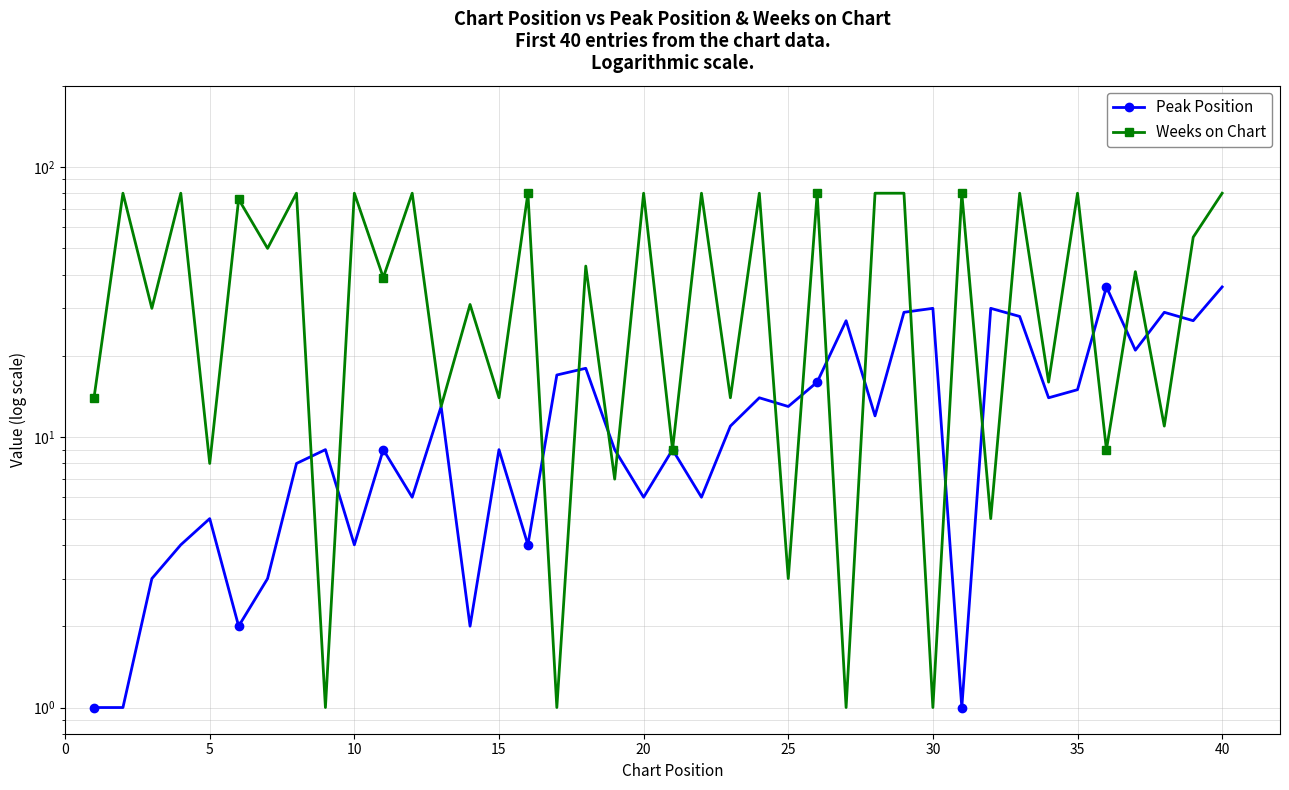

How many values in the Peak Position series exceed 11?

19